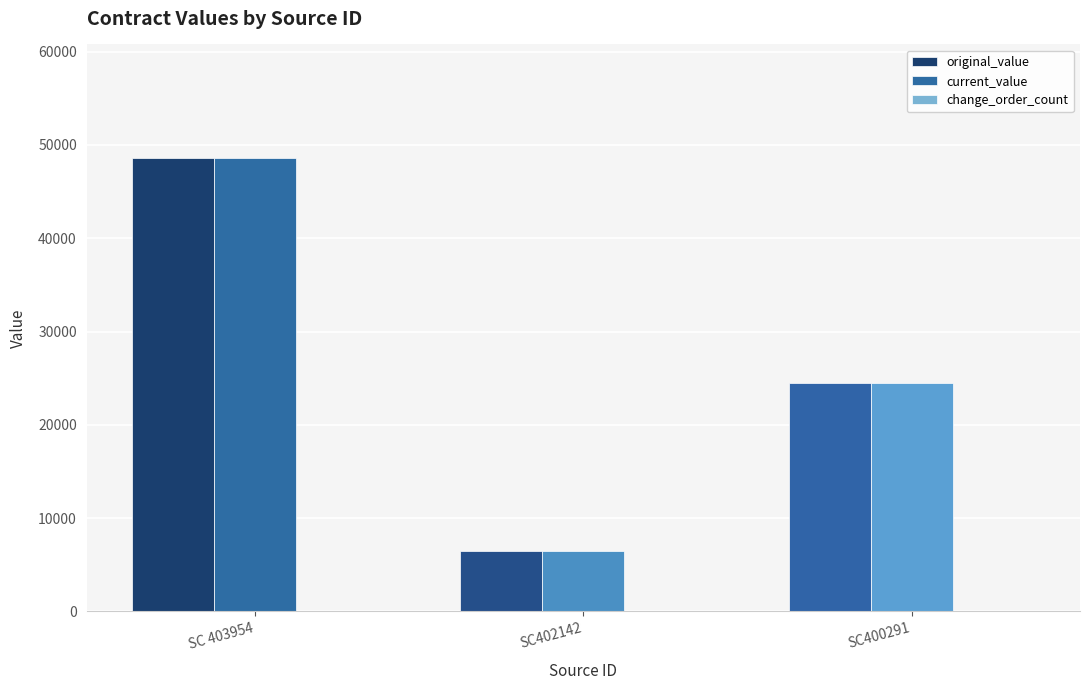

Which category has the highest value in the original_value series?

SC 403954